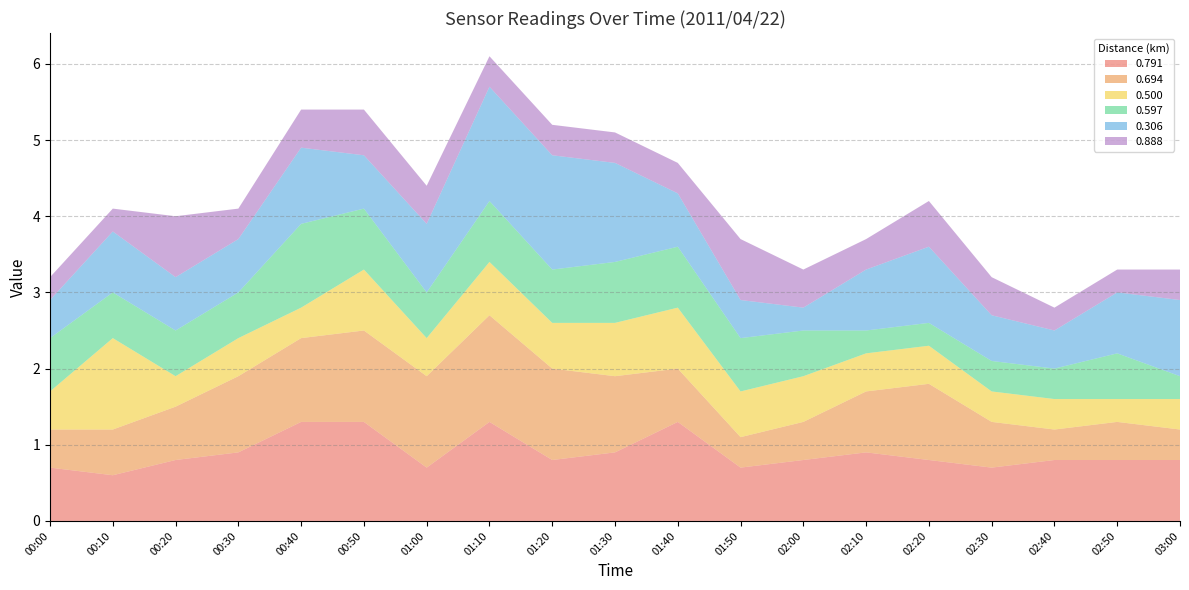

Reading right to left, extract all data points from this chart.

0.791: 0.8	0.8	0.8	0.7	0.8	0.9	0.8	0.7	1.3	0.9	0.8	1.3	0.7	1.3	1.3	0.9	0.8	0.6	0.7
0.694: 0.4	0.5	0.4	0.6	1.0	0.8	0.5	0.4	0.7	1.0	1.2	1.4	1.2	1.2	1.1	1.0	0.7	0.6	0.5
0.500: 0.4	0.3	0.4	0.4	0.5	0.5	0.6	0.6	0.8	0.7	0.6	0.7	0.5	0.8	0.4	0.5	0.4	1.2	0.5
0.597: 0.3	0.6	0.4	0.4	0.3	0.3	0.6	0.7	0.8	0.8	0.7	0.8	0.6	0.8	1.1	0.6	0.6	0.6	0.7
0.306: 1.0	0.8	0.5	0.6	1.0	0.8	0.3	0.5	0.7	1.3	1.5	1.5	0.9	0.7	1.0	0.7	0.7	0.8	0.5
0.888: 0.4	0.3	0.3	0.5	0.6	0.4	0.5	0.8	0.4	0.4	0.4	0.4	0.5	0.6	0.5	0.4	0.8	0.3	0.3